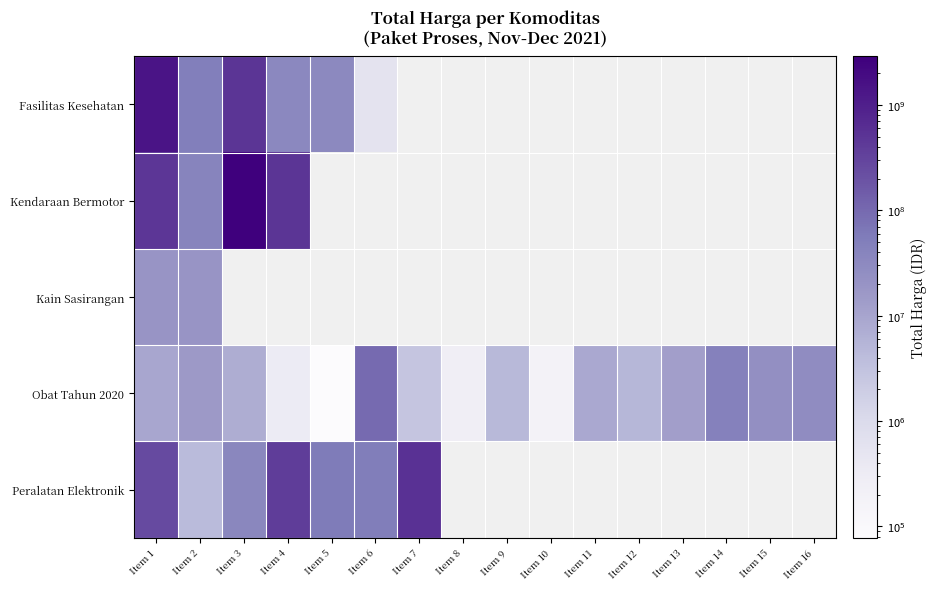

At how many categories does at least one series exceed 1698700974?

1